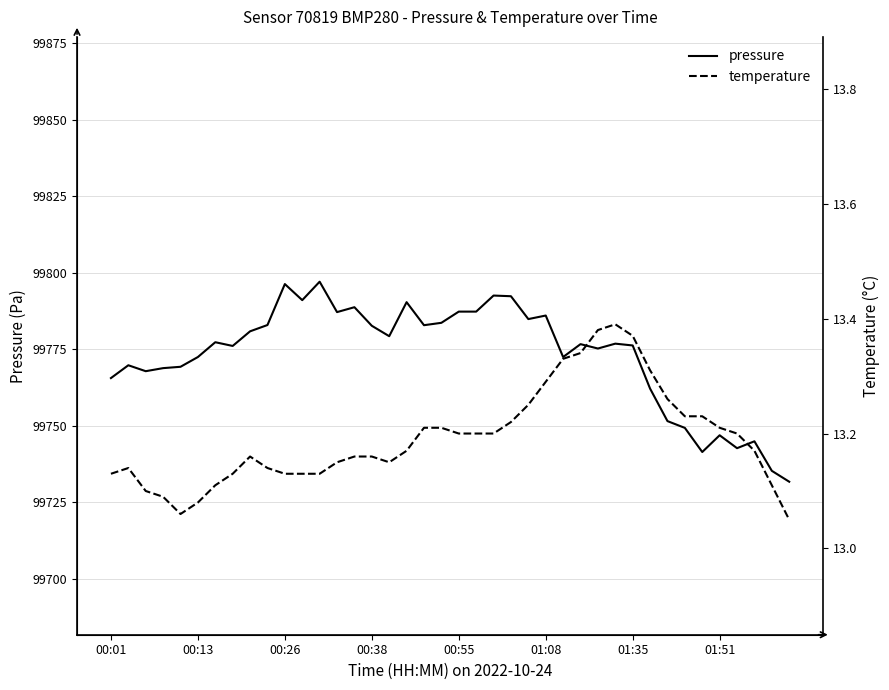

The pressure series shows 99776.2 at 01:35. True or false?

True